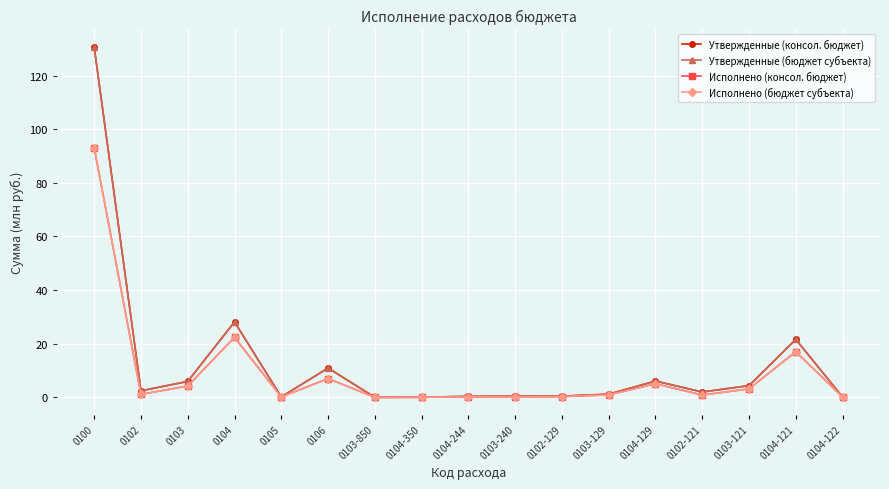

What position from the left is 0100?

1